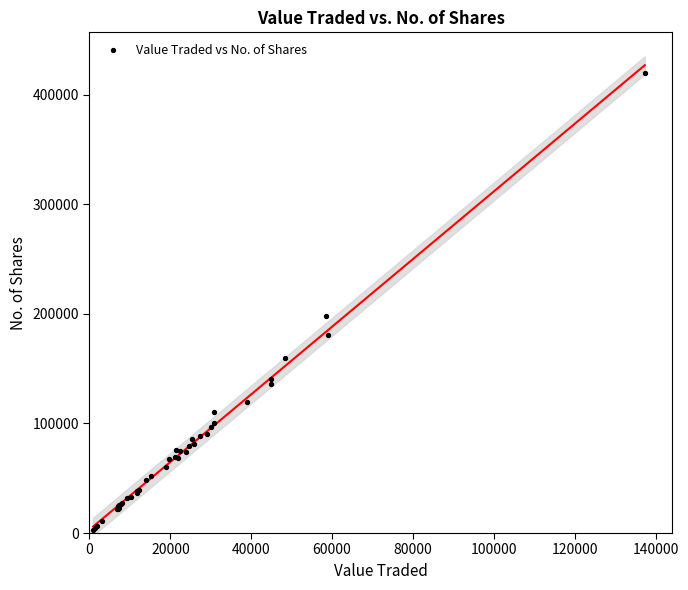

What Y value in the scatter plot is closest to 211057?

197592